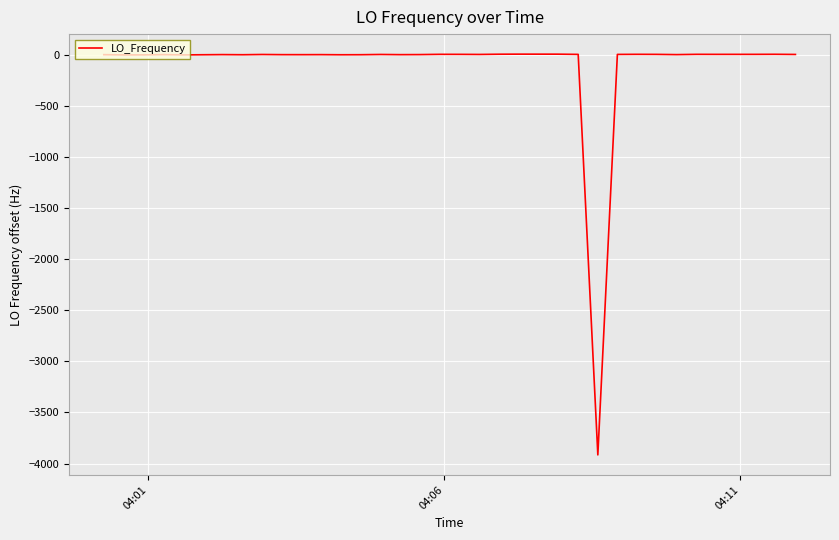

Does the chart display data point markers on the line(s)?

No